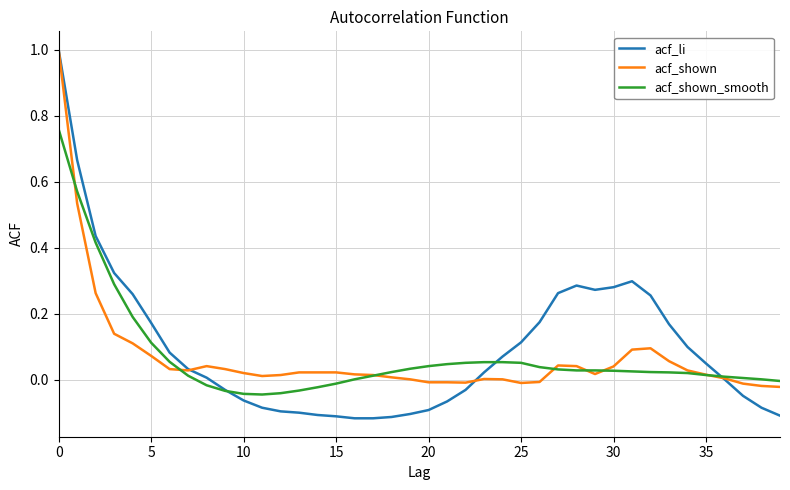

What is the maximum value for acf_shown?

1.0